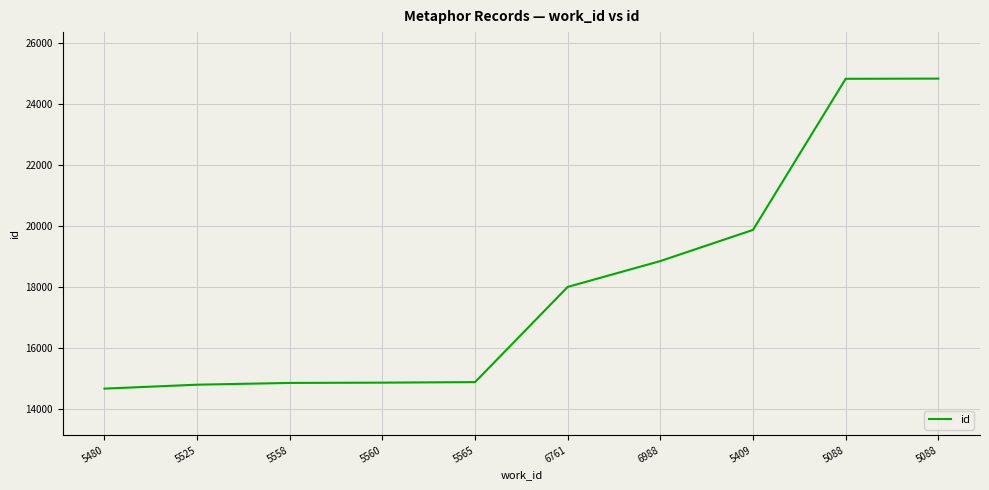

What is the value of the 4th point from the left?

14855